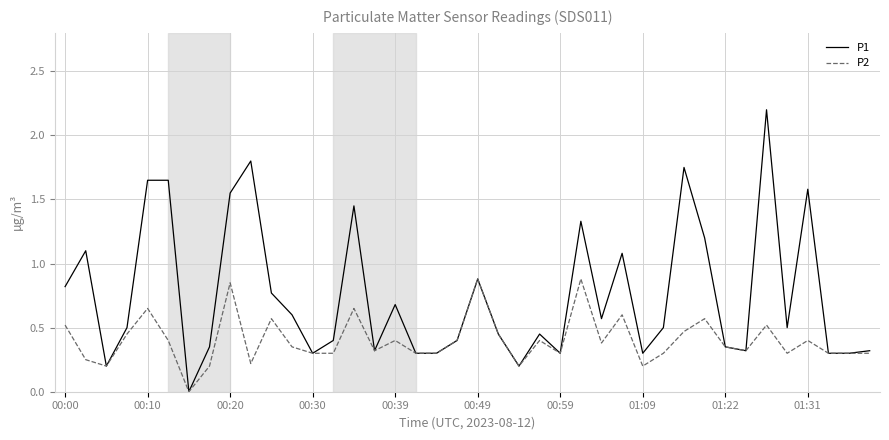

At how many categories does at least one series exceed 1?

12